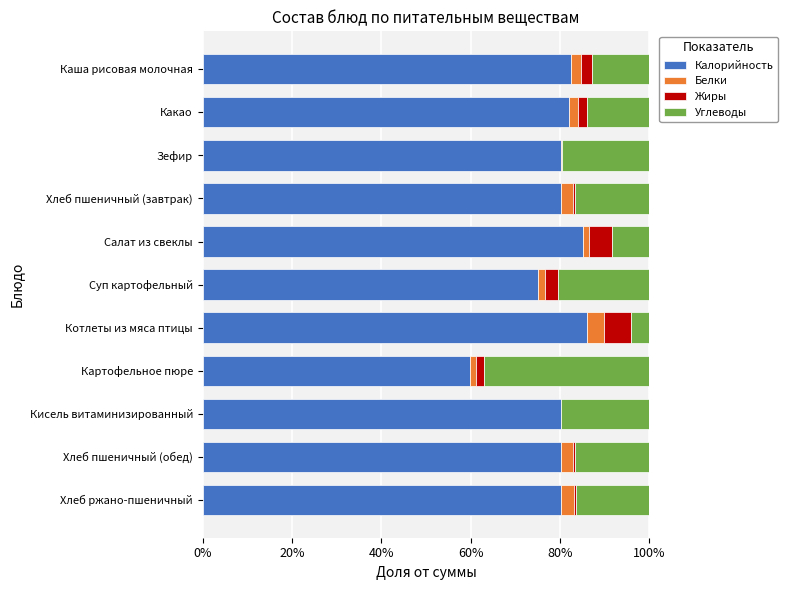

Is it true that Калорийность equals 85.9 at Котлеты из мяса птицы?

True